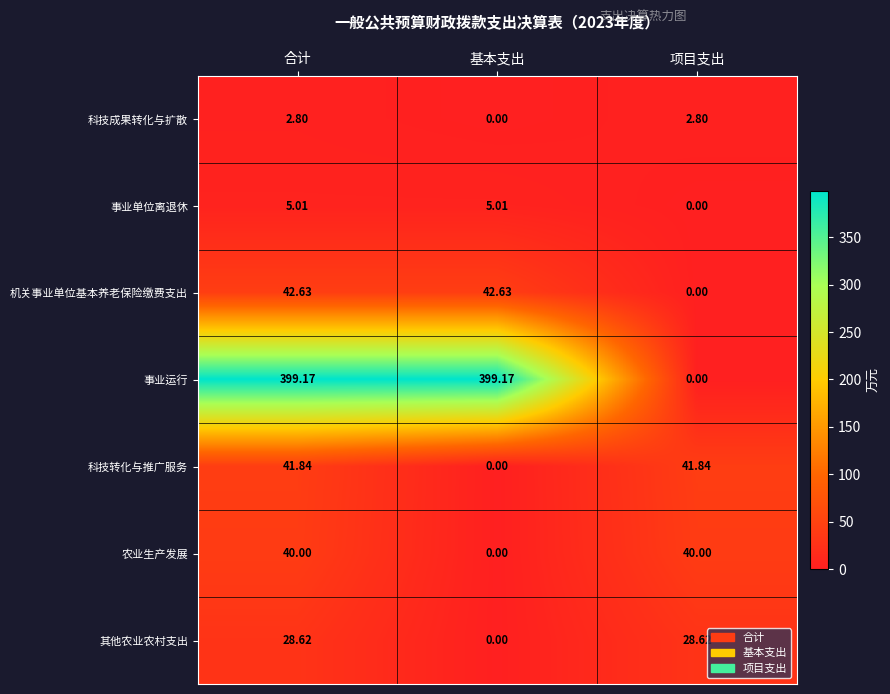

Which series has the widest spread of values?

事业运行